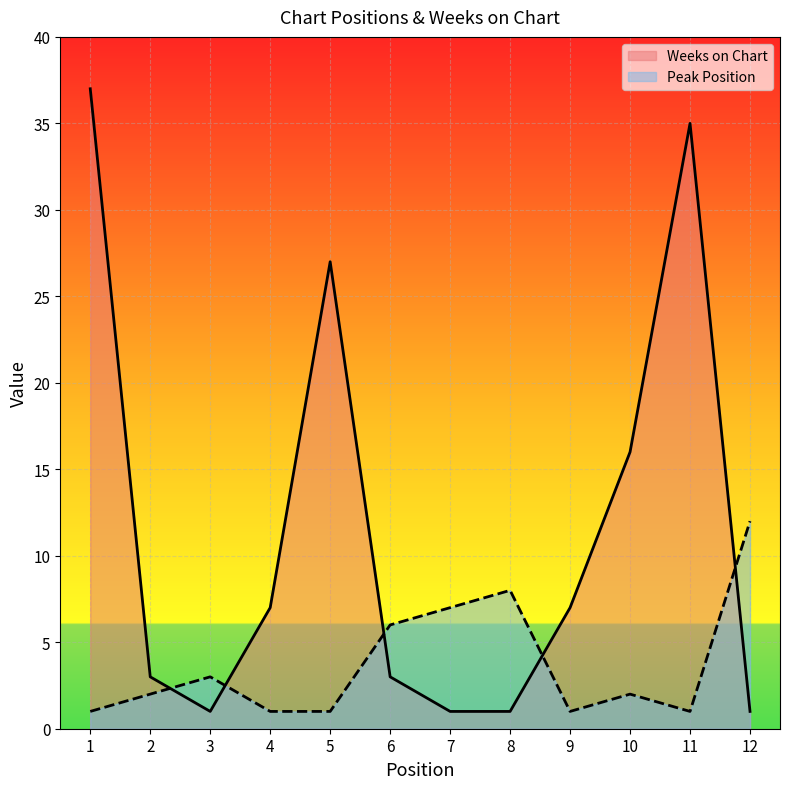

Is the value of Peak Position at 11 greater than the value of Weeks on Chart at 8?

No